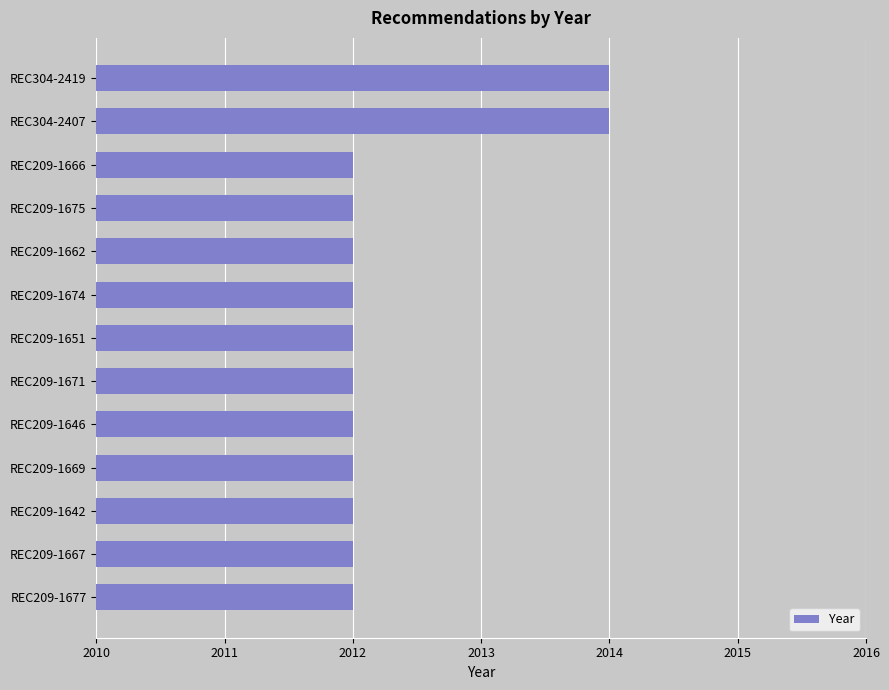

Reading top to bottom, list all the values displayed in this chart.

REC304-2419=2014	REC304-2407=2014	REC209-1666=2012	REC209-1675=2012	REC209-1662=2012	REC209-1674=2012	REC209-1651=2012	REC209-1671=2012	REC209-1646=2012	REC209-1669=2012	REC209-1642=2012	REC209-1667=2012	REC209-1677=2012